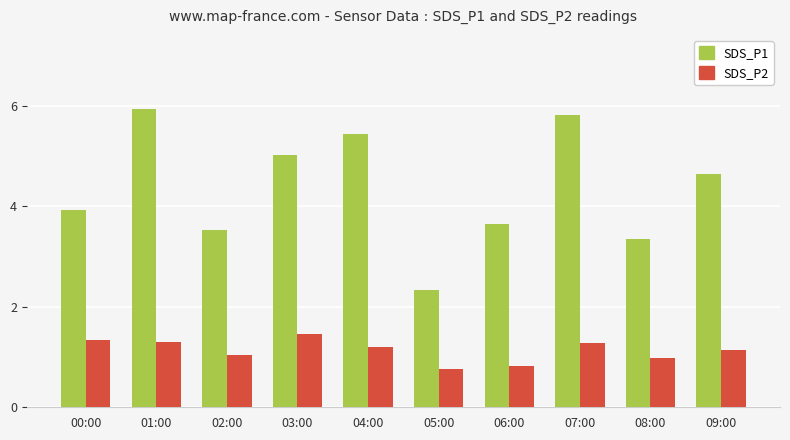

What is the total value across all series at 03:00?

6.5